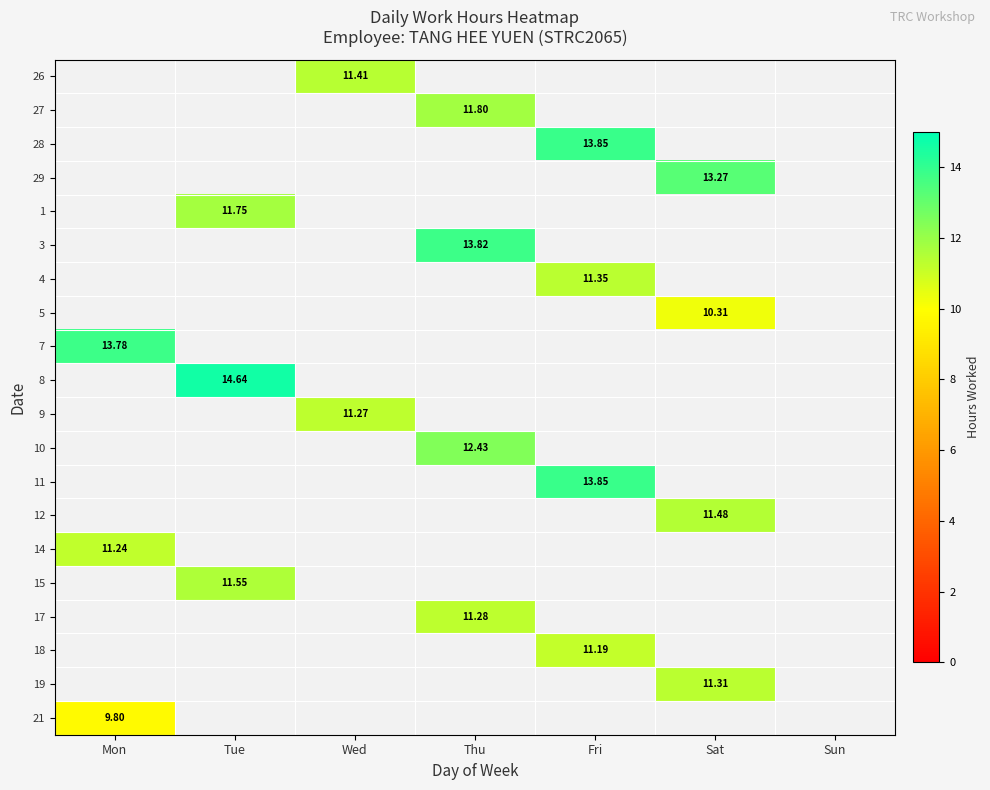

List the series in order of their peak value, lowest first.

21, 5, 18, 14, 9, 17, 19, 4, 26, 12, 15, 1, 27, 10, 29, 7, 3, 28, 11, 8